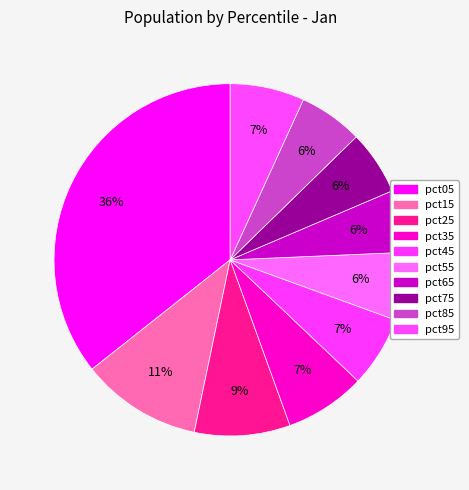

Combined, what portion of the pie is pct75 and pct25?

14.7%